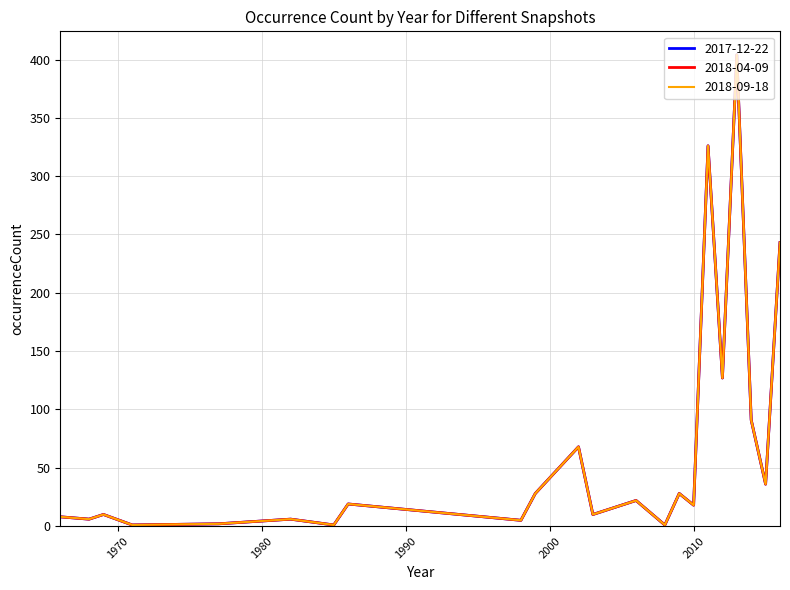

Is this an area chart (filled region under the line)?

No